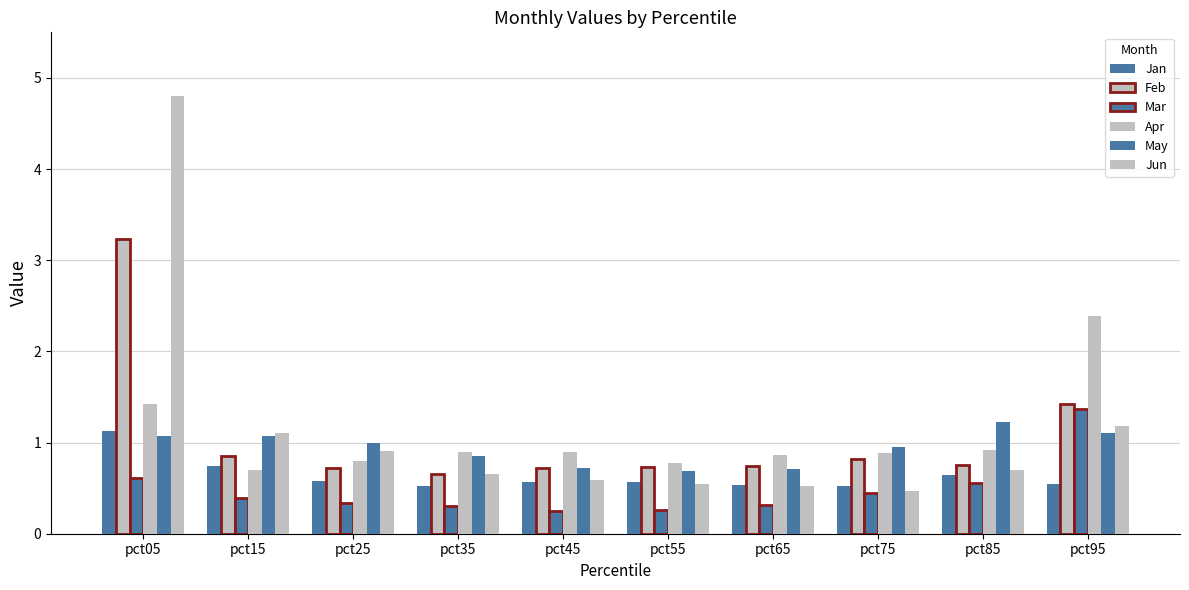

Does the chart contain stacked bars?

No